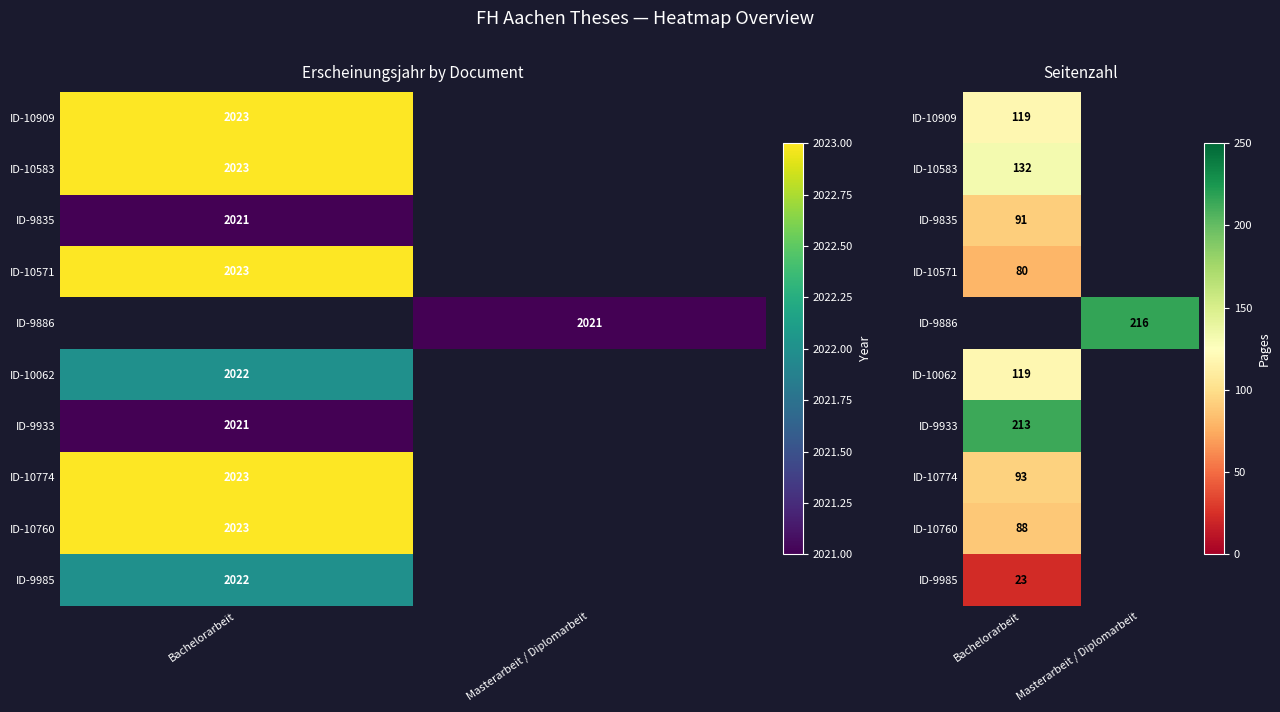

What is the difference between the highest and lowest values at Bachelorarbeit?

190.0